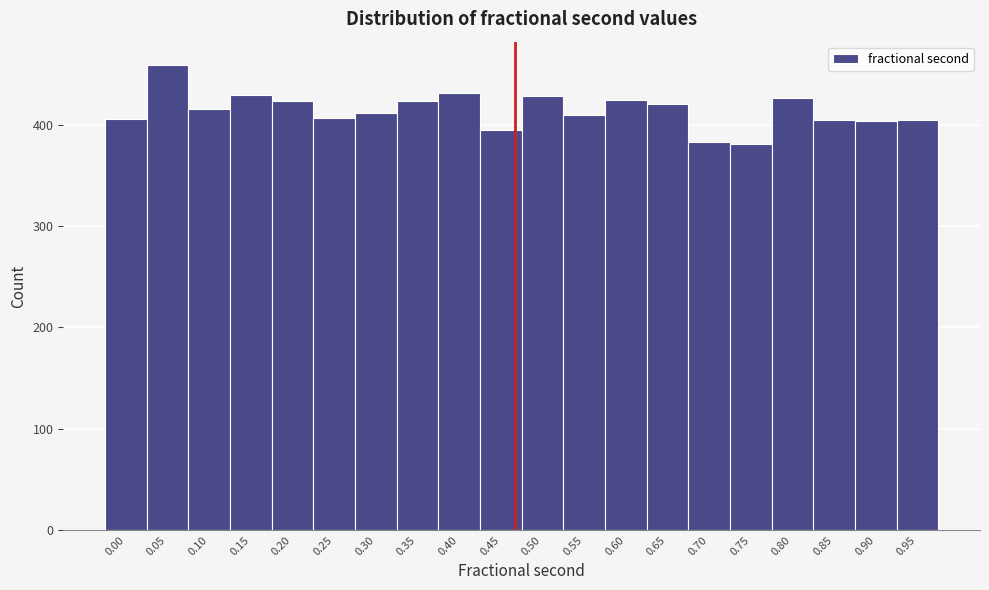

What is the sum of the values at 0.90 and 0.60?

828